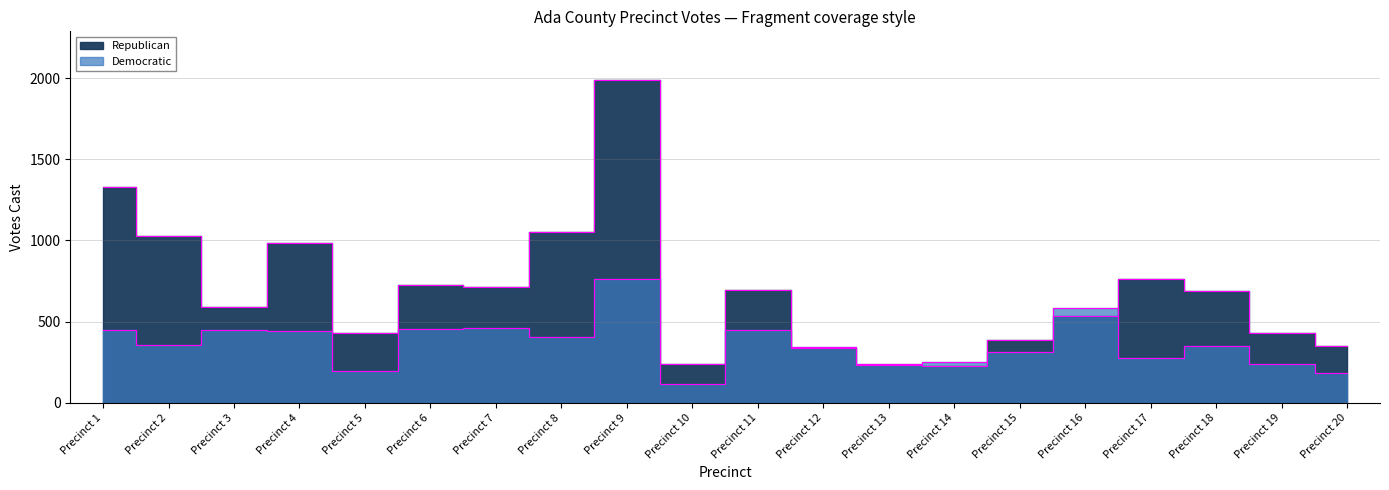

Read the Democratic value at Precinct 13, to the nearest 100.

200